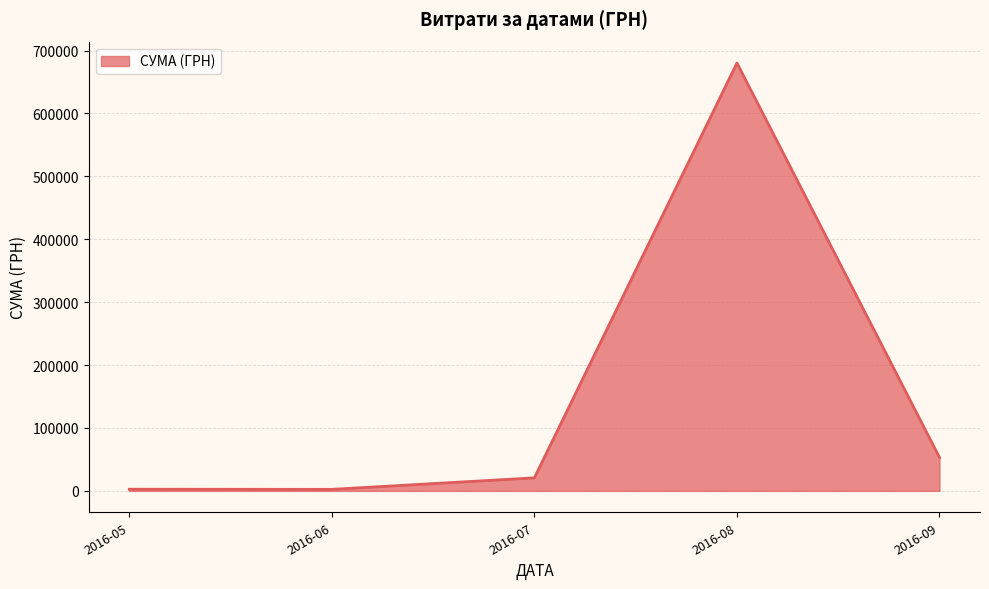

How many interior local peaks (higher than both neighbors) does the data have?

1